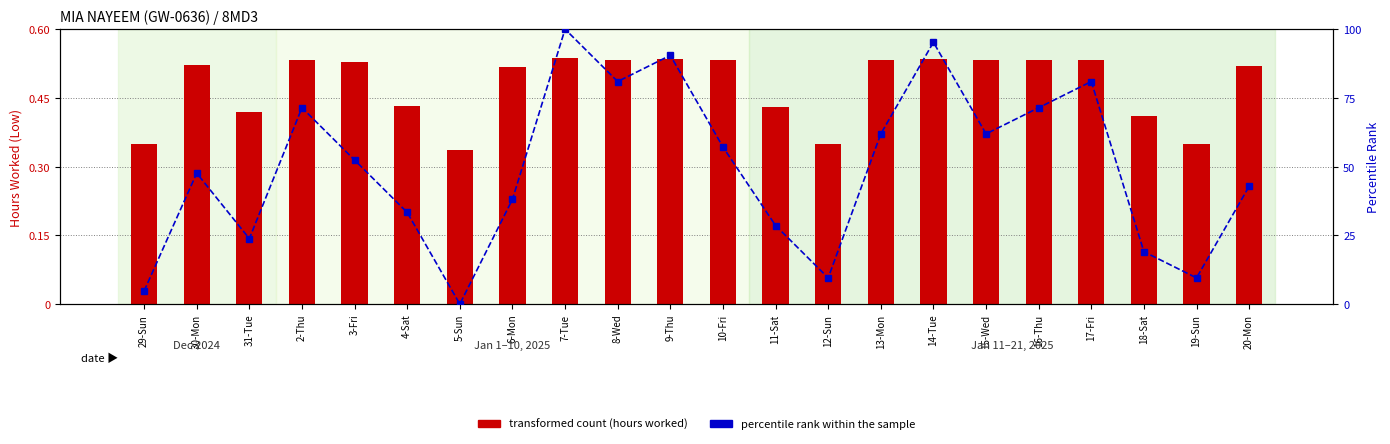

True or false: percentile rank within the sample has a value of 33.0 at 30-Mon.

False